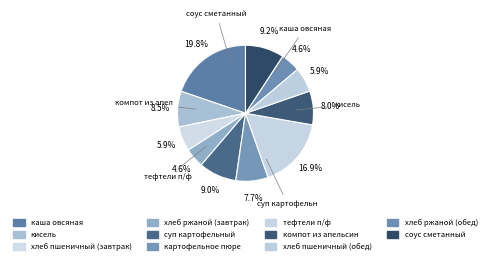

Count the number of slices in the pie.

11